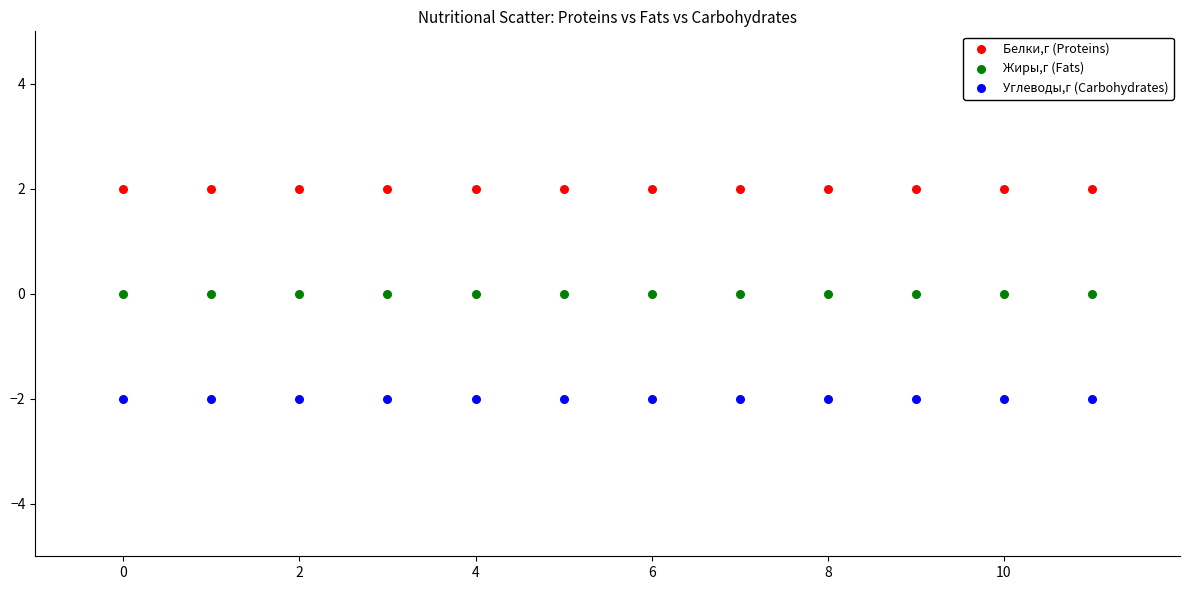

What are all the series names shown in the legend?

Белки,г (Proteins), Жиры,г (Fats), Углеводы,г (Carbohydrates)